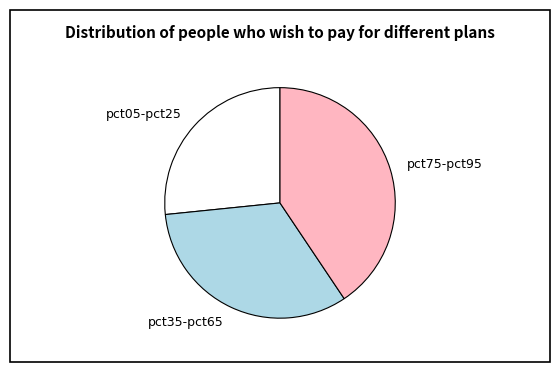

Combined, do pct75-pct95 and pct35-pct65 account for over 50%?

Yes